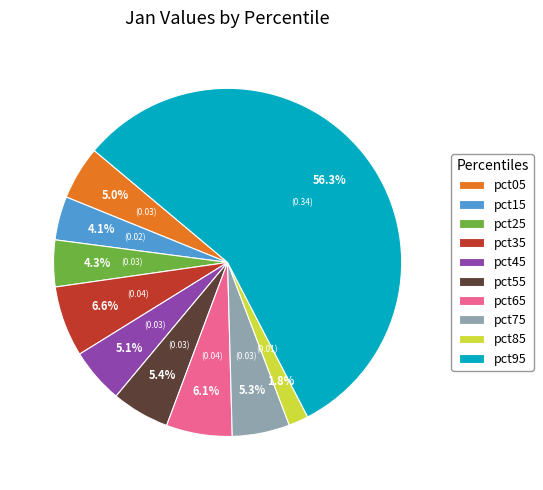

The pct65 slice represents 6% of the pie. True or false?

True